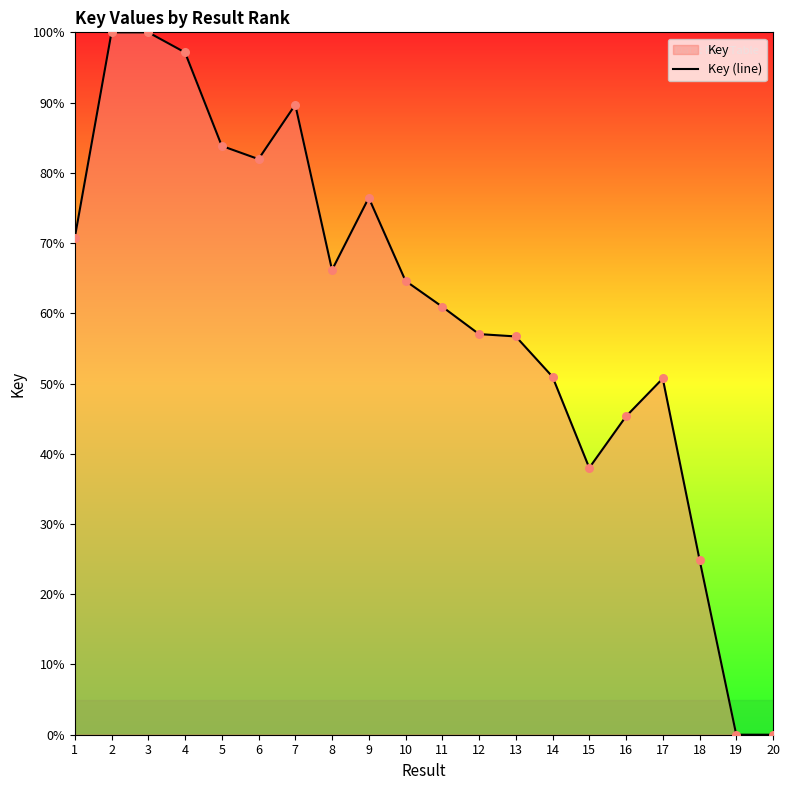

What is the change in value from 17 to 18?

-25.8